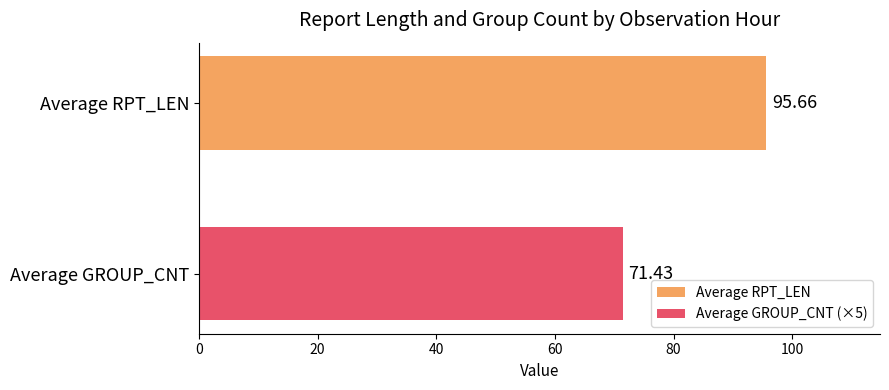

Which series has the largest range (max minus min)?

Average RPT_LEN